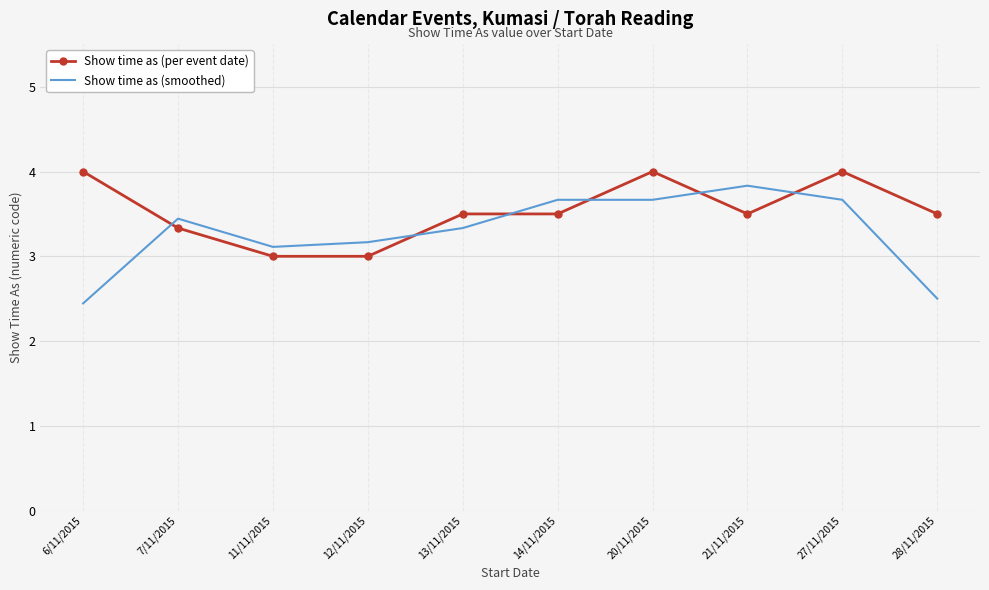

What is the spread (max minus min) of values at 12/11/2015?

0.2